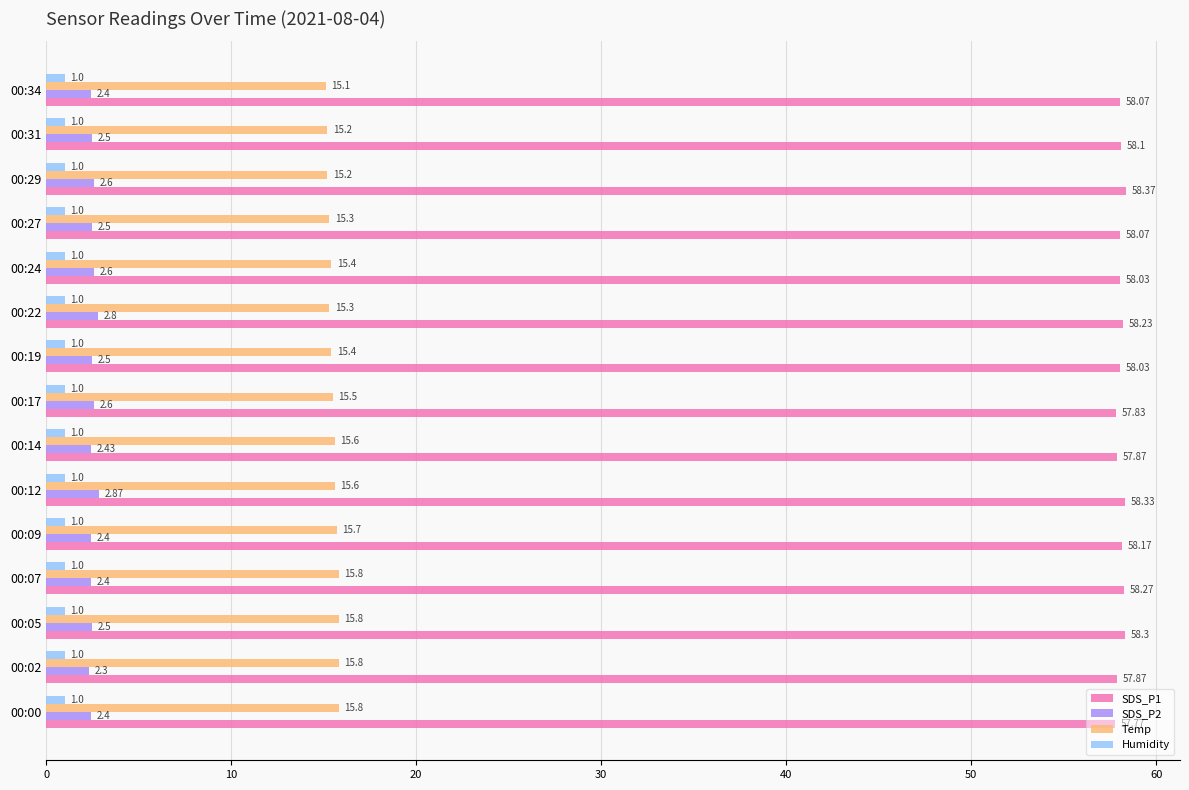

What is the difference between the maximum and minimum values in the Temp series?

0.7